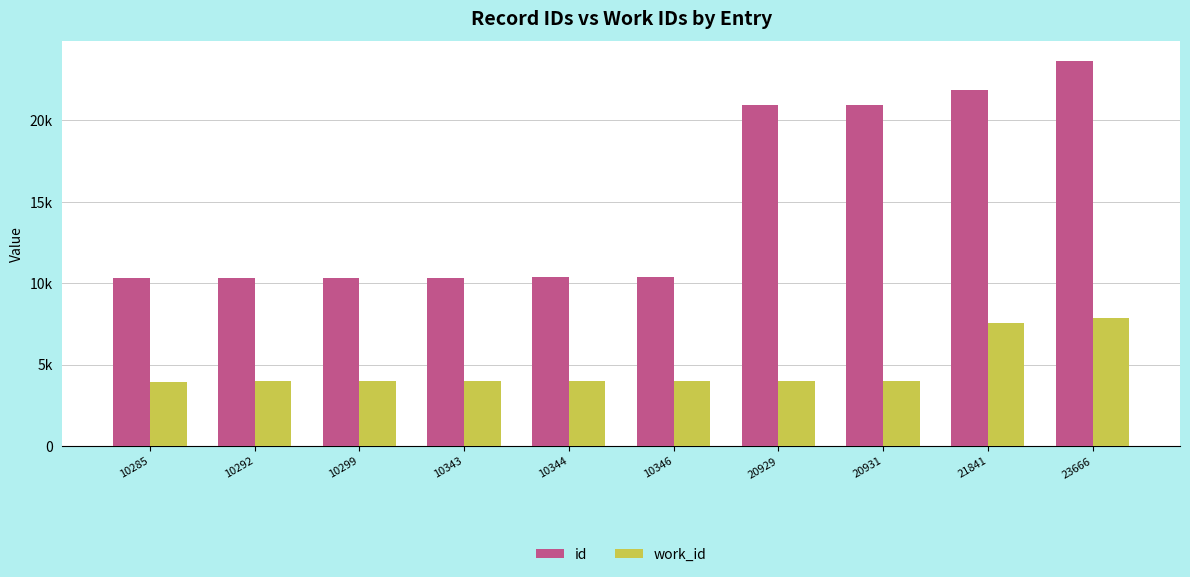

What are all the series names shown in the legend?

id, work_id